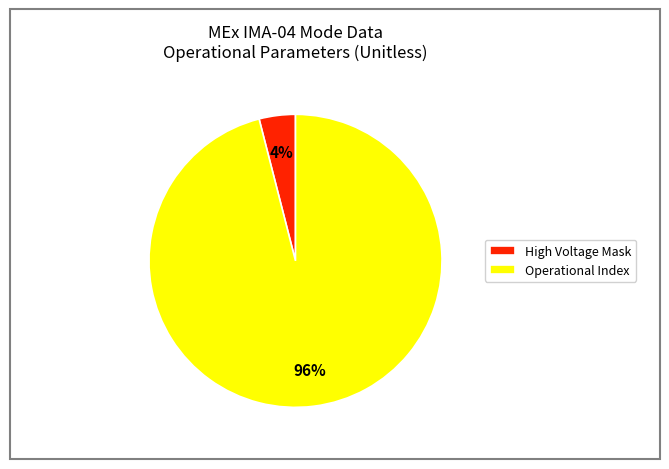

Is it true that Operational Index is 87% of the pie?

False